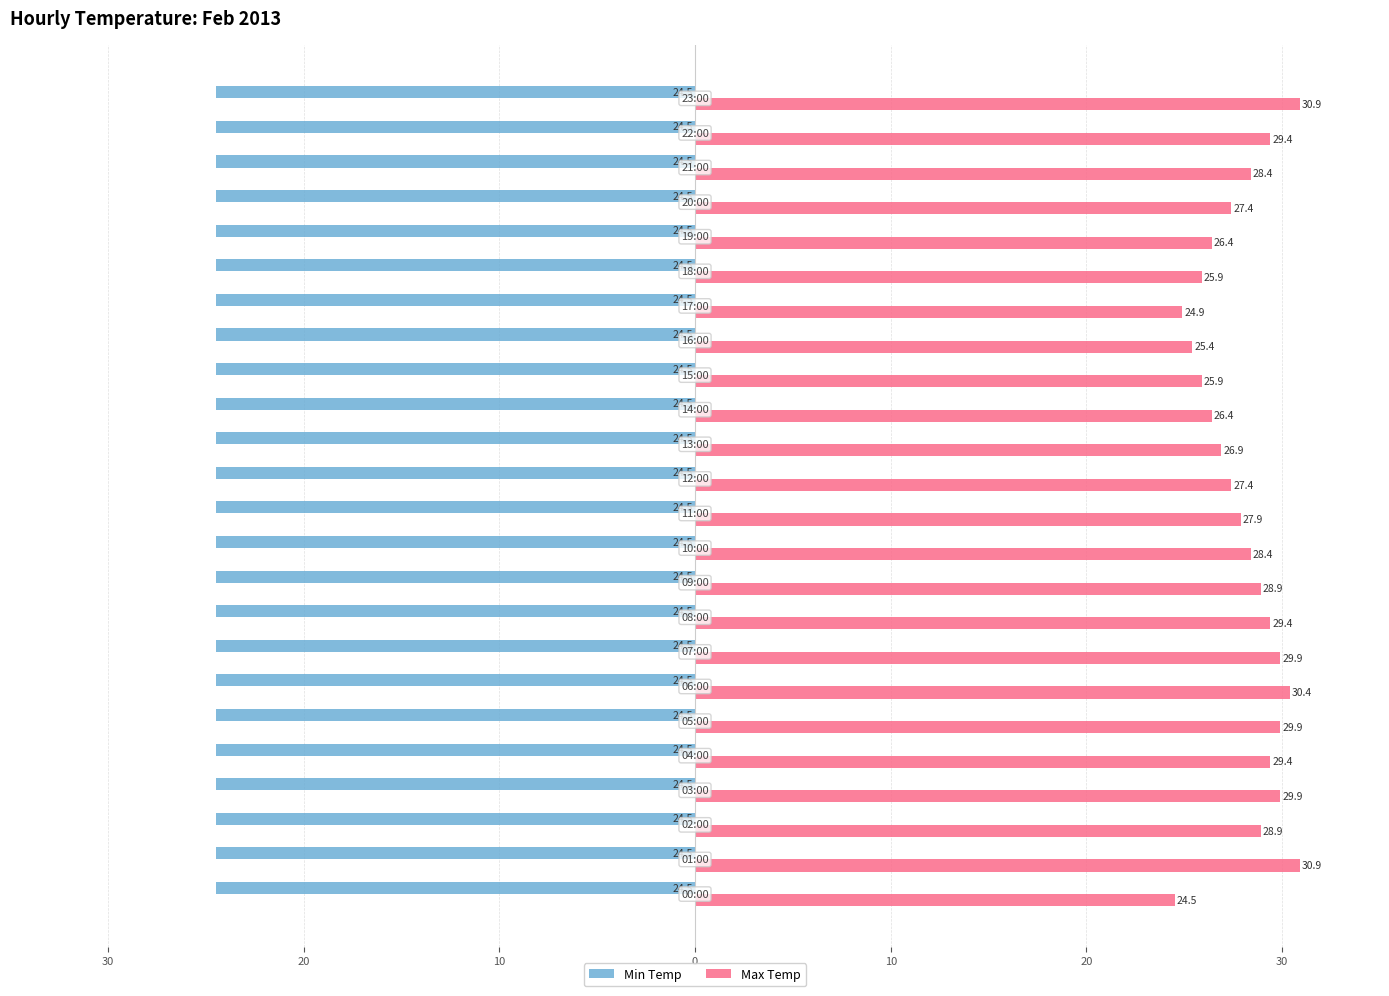

What are all the series names shown in the legend?

Min Temp, Max Temp